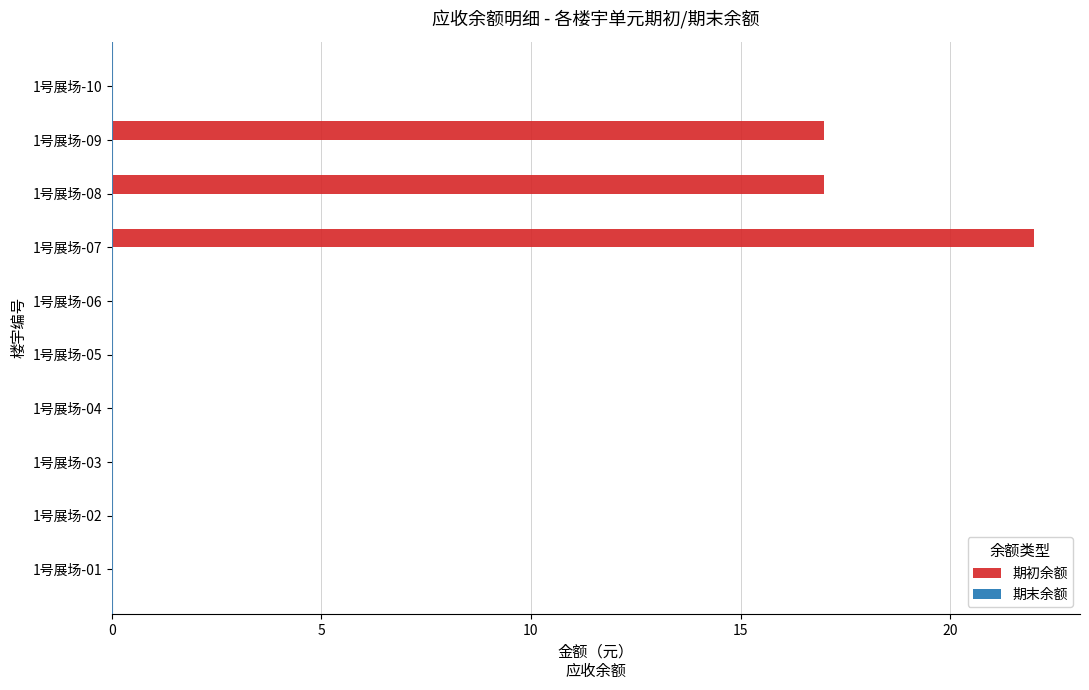

Which category has the highest value across all series?

1号展场-07